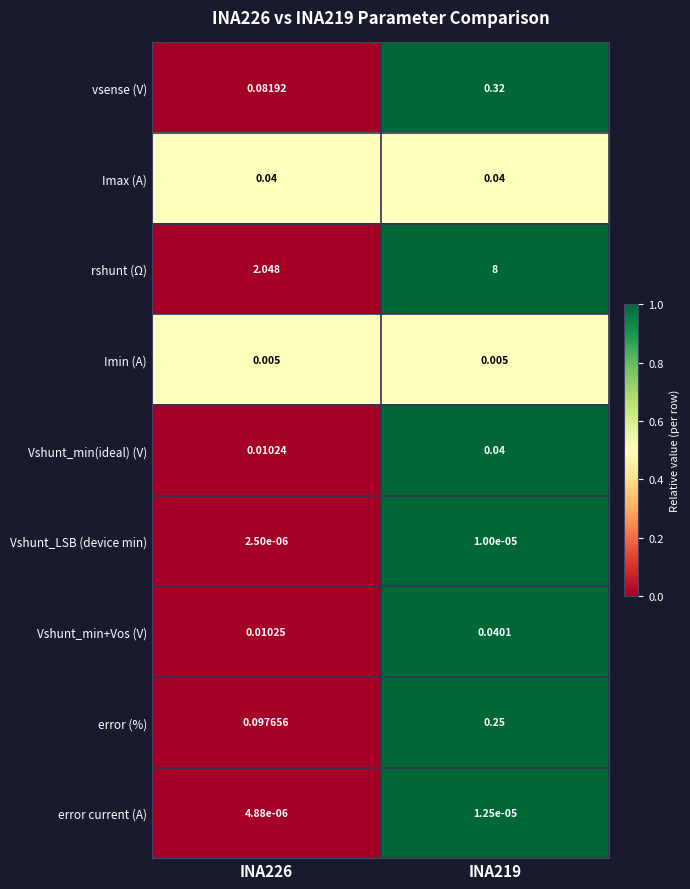

Which series has the widest spread of values?

rshunt (Ω)